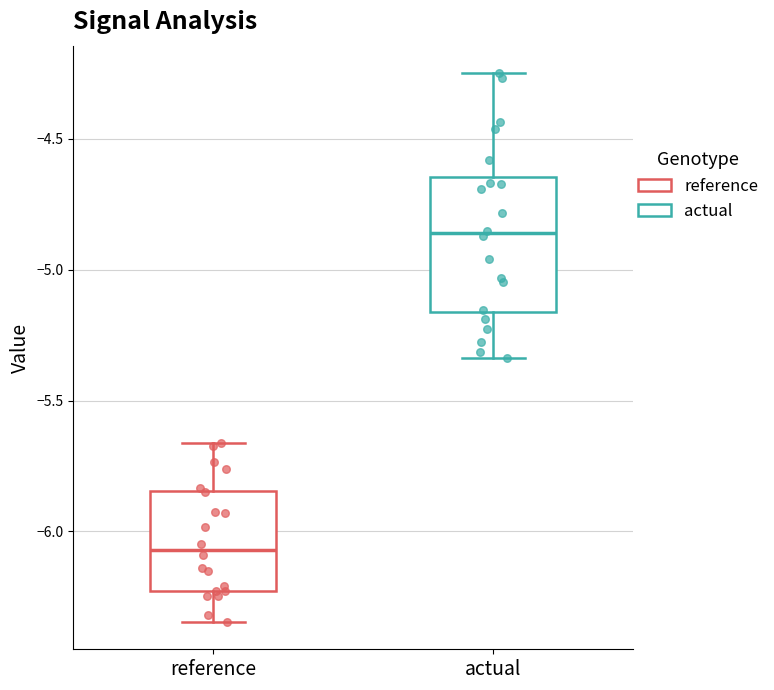

Reading left to right, read every box against the y-axis: the position of its median line, the range the box covers, and the ends of its whiskers. The values are not printed on the chart, so give them approximately, as read against the axis.

reference: median -6.05, box -6.25 to -5.85, whiskers -6.35 to -5.65
actual: median -4.85, box -5.15 to -4.65, whiskers -5.35 to -4.25